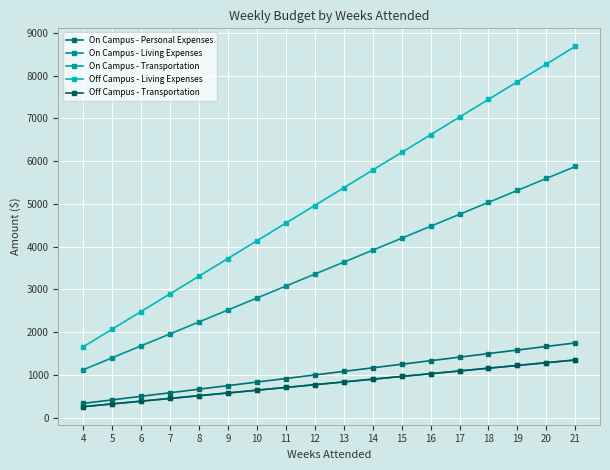

What is the approximate value of On Campus - Personal Expenses at 16?

1333.3